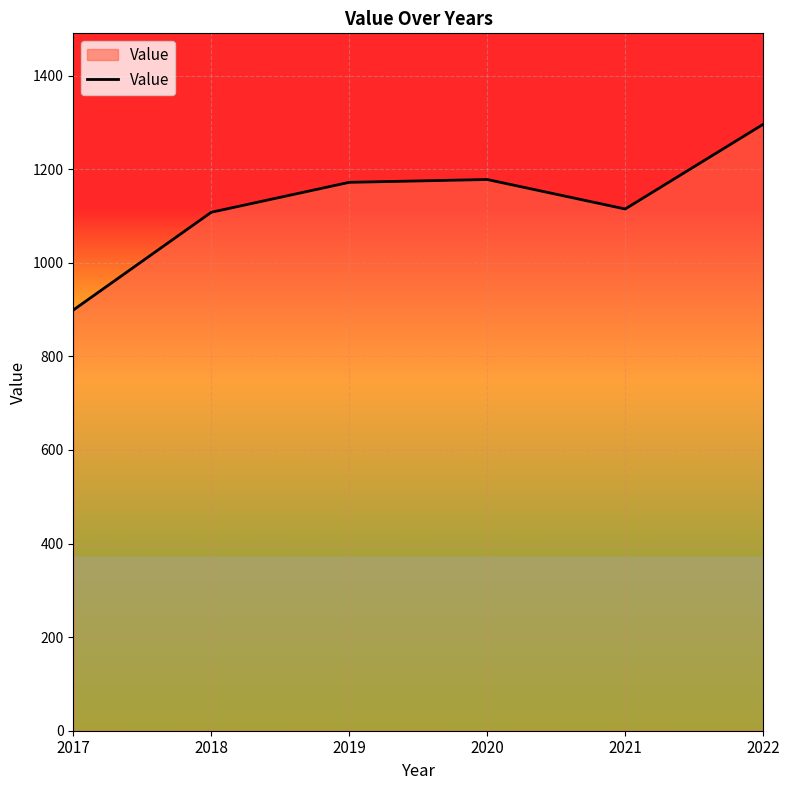

True or false: there are more than 2 points higher than both neighbors.

False